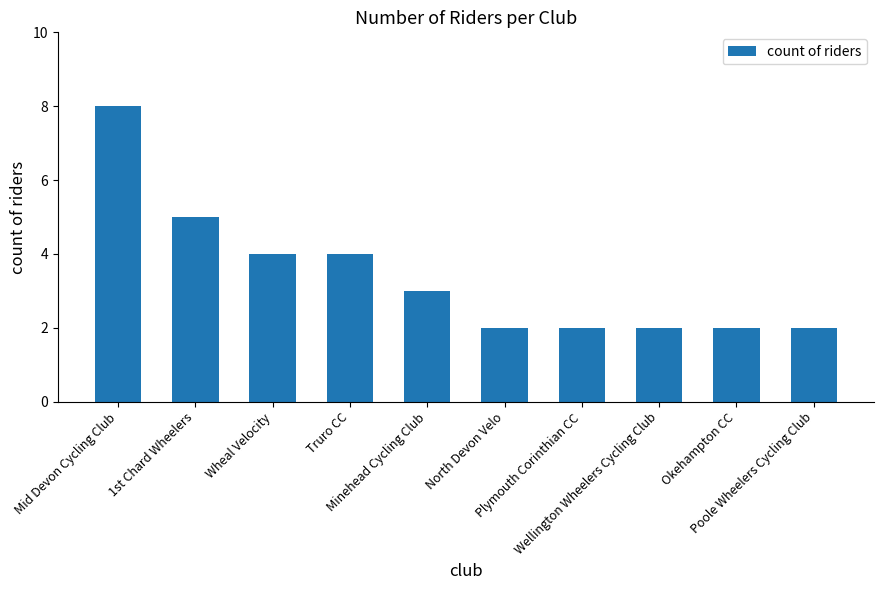

Reading left to right, list all the values displayed in this chart.

8	5	4	4	3	2	2	2	2	2